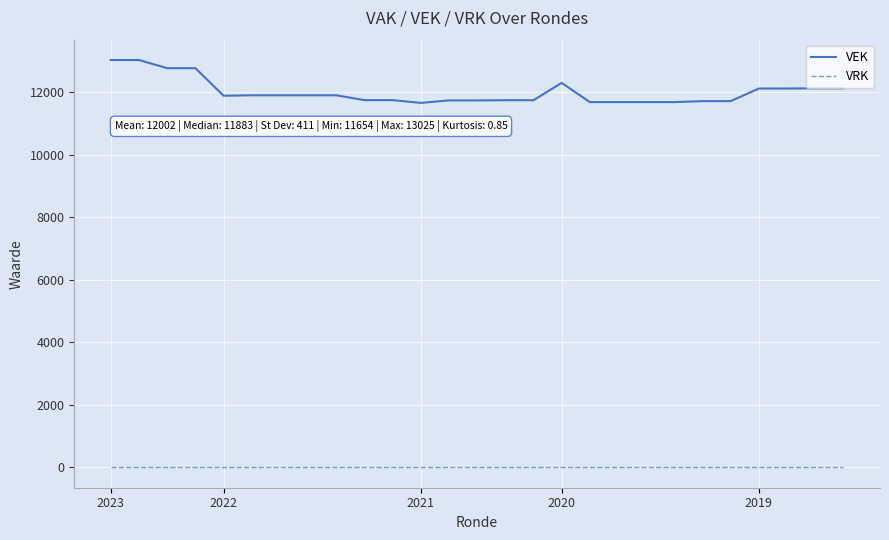

True or false: VEK and VRK cross at least once.

False